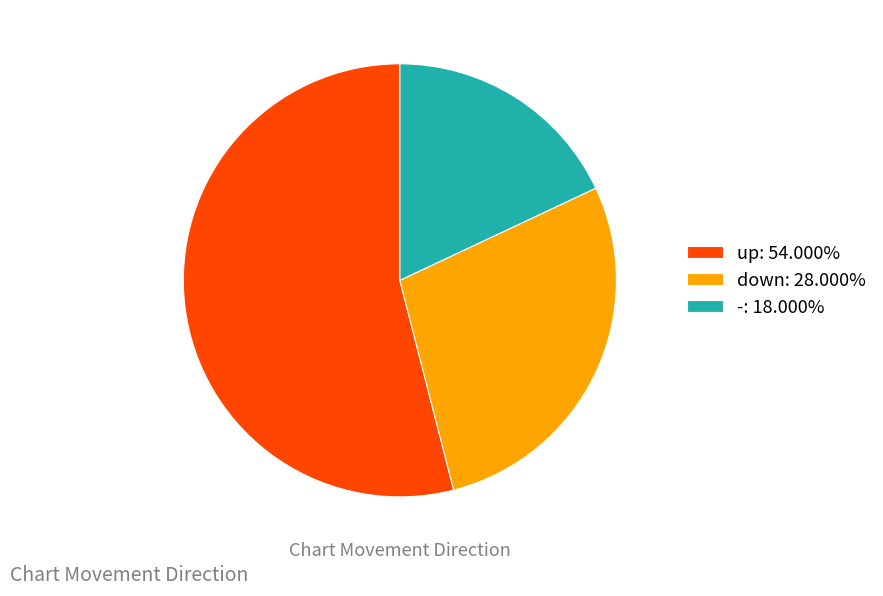

Which has a higher value, down or up?

up